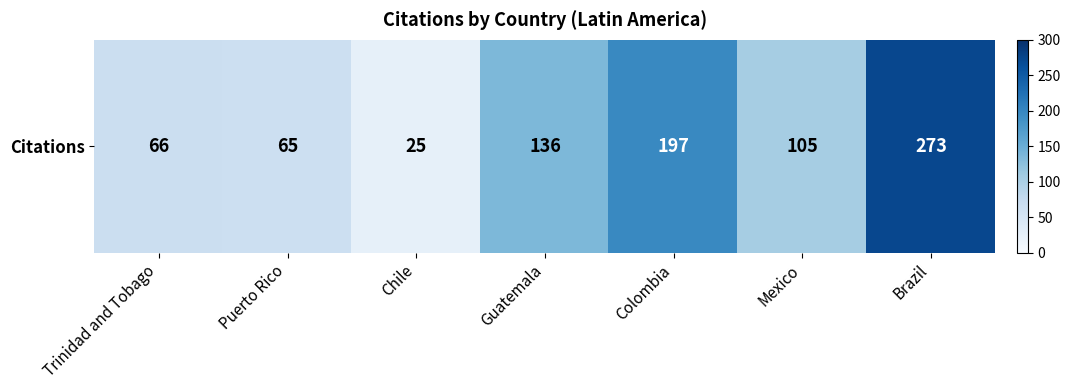

What is the difference between the values at Brazil and Mexico?

168